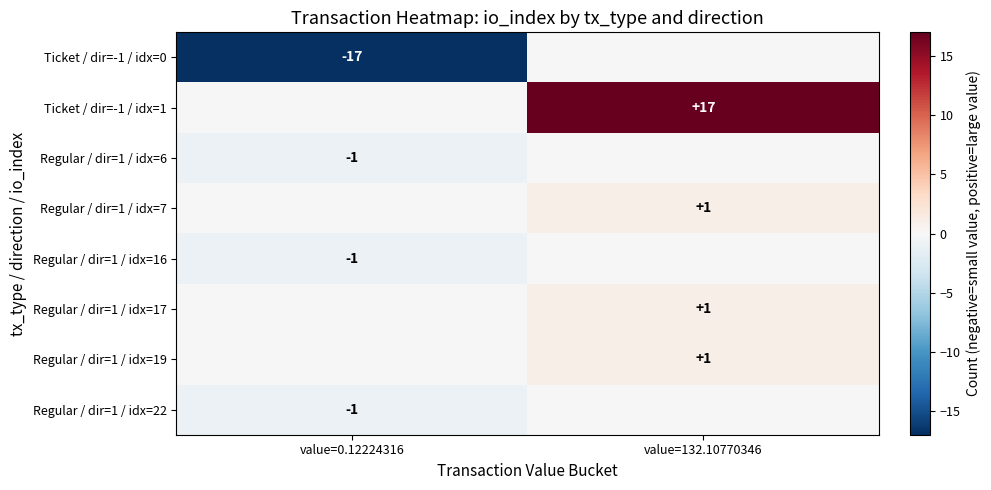

Which label corresponds to the smallest value in the chart?

value=0.12224316